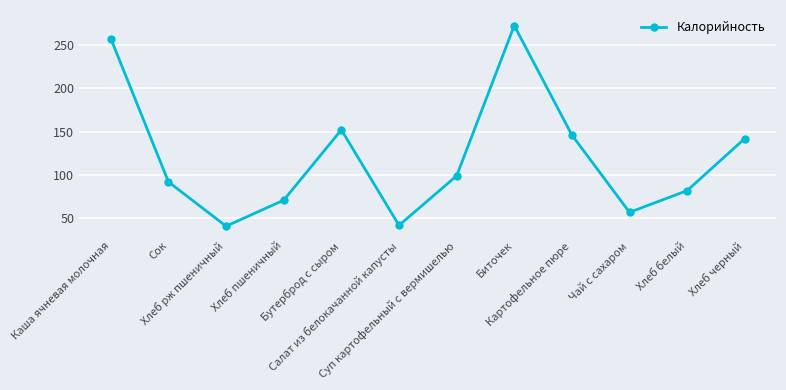

What is the difference between the maximum and minimum values?

231